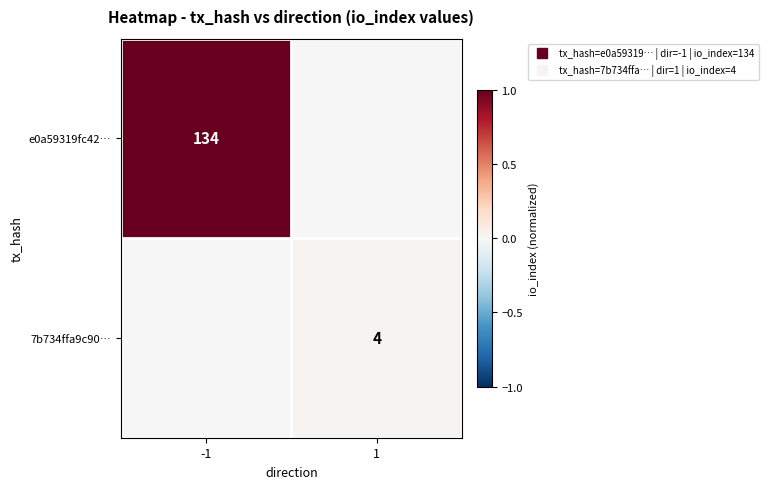

Which category has the lowest value across all series?

1